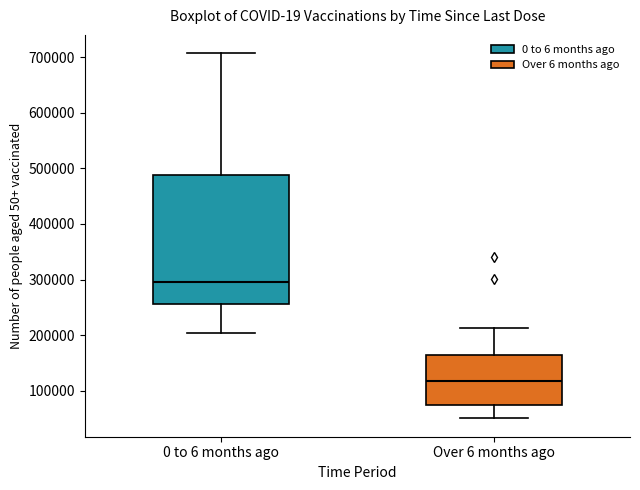

Which box's median line is the highest?

0 to 6 months ago